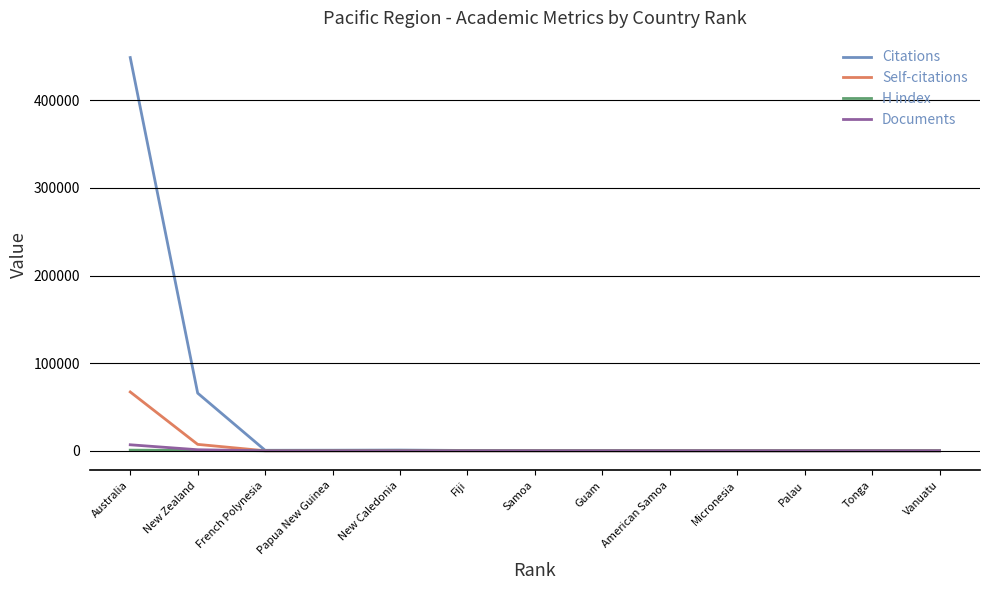

What is the greatest value displayed?

448769